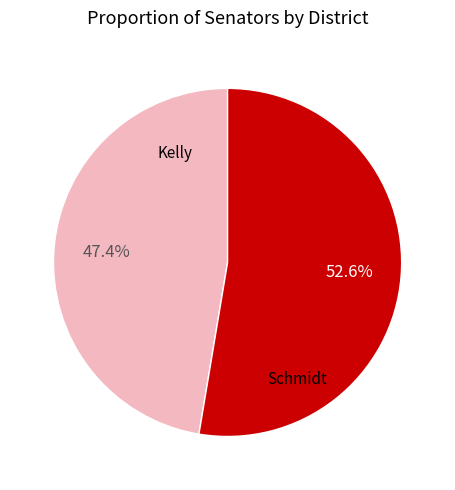

Does any single category account for the majority?

Yes